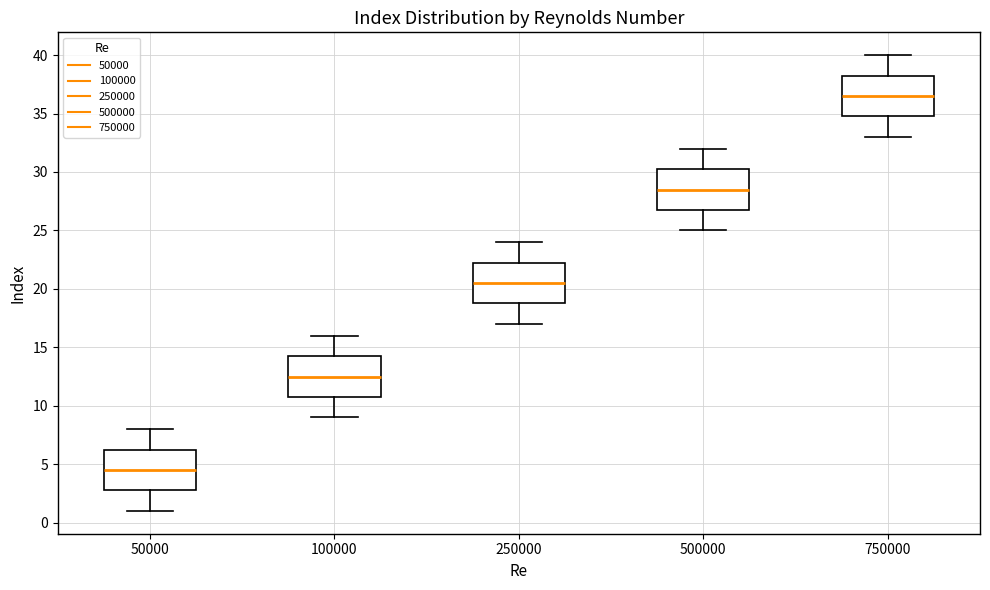

Where does the lower whisker of the box at x = 50000 end on the y-axis? The values are not printed on the chart, so give them approximately, as read against the axis.

1.0